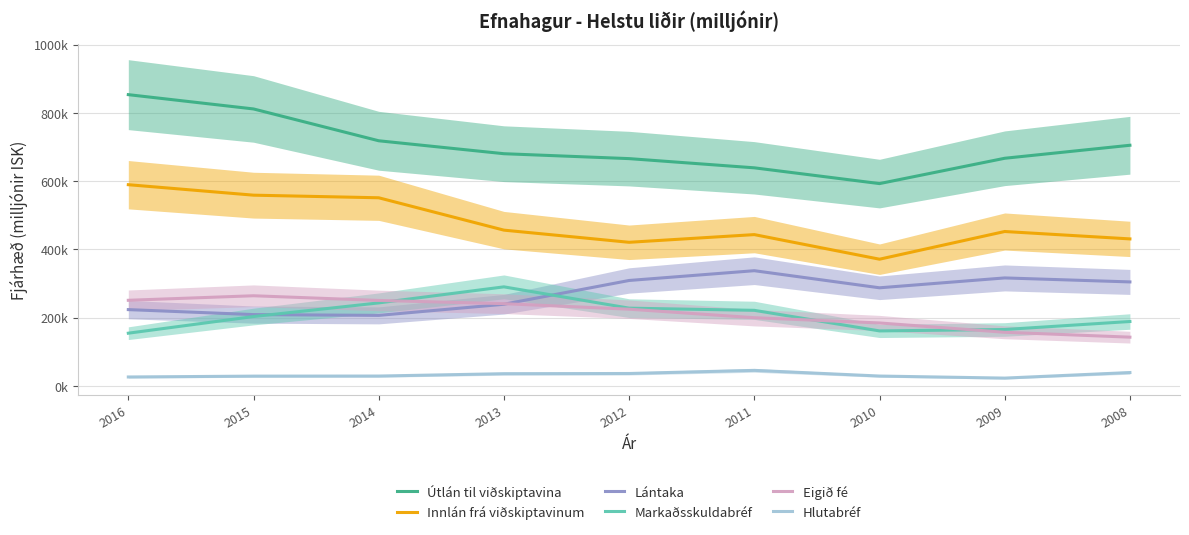

What is the total value across all series at 2012?

1886665